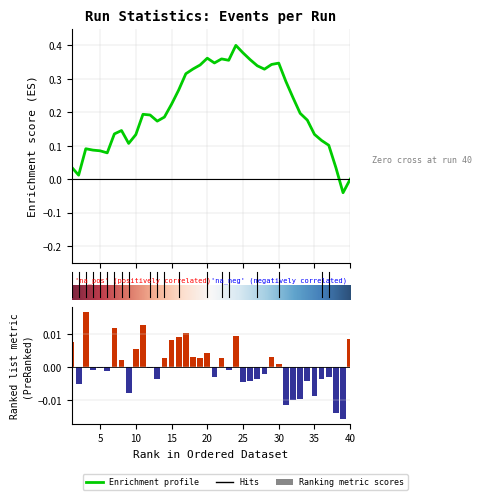

Are the bars horizontal?

No